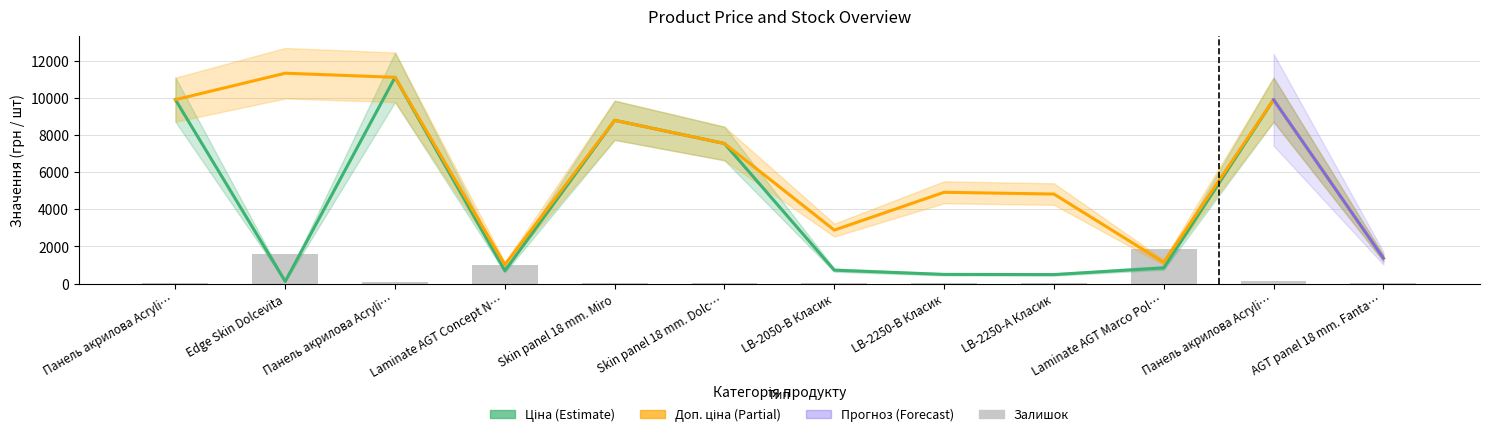

The Доп. ціна series shows 3362.6 at LB-2250-А Класик. True or false?

False